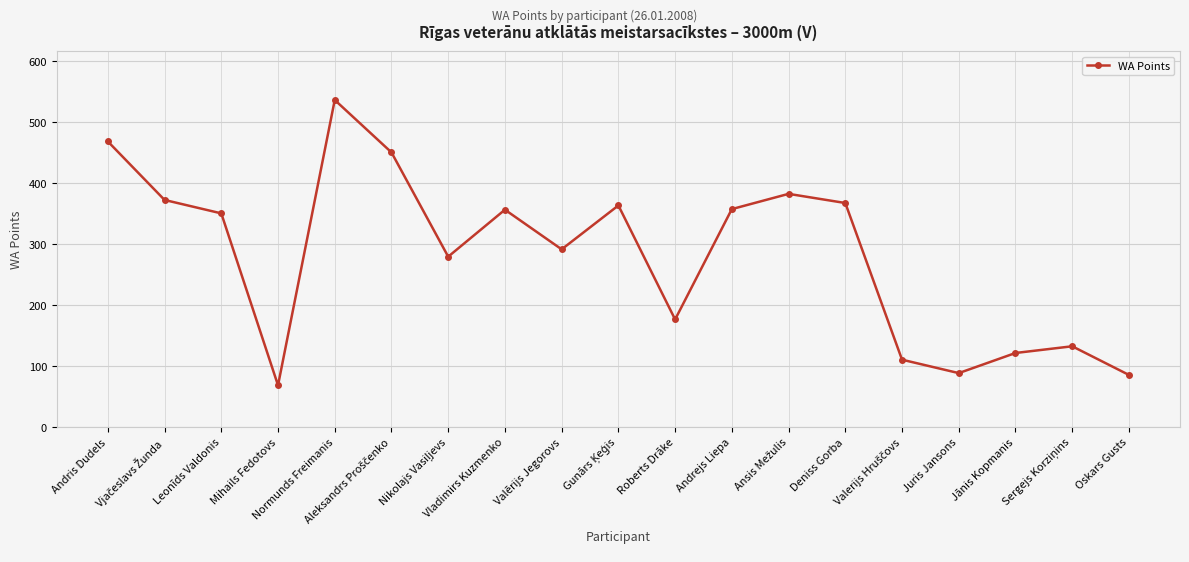

Read the value at Jānis Kopmanis.

121